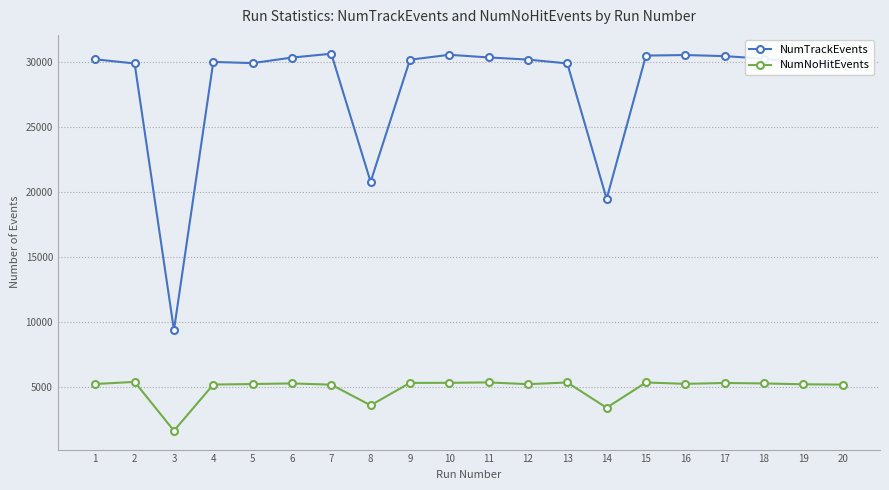

What is the lowest value of the NumTrackEvents series?

9359